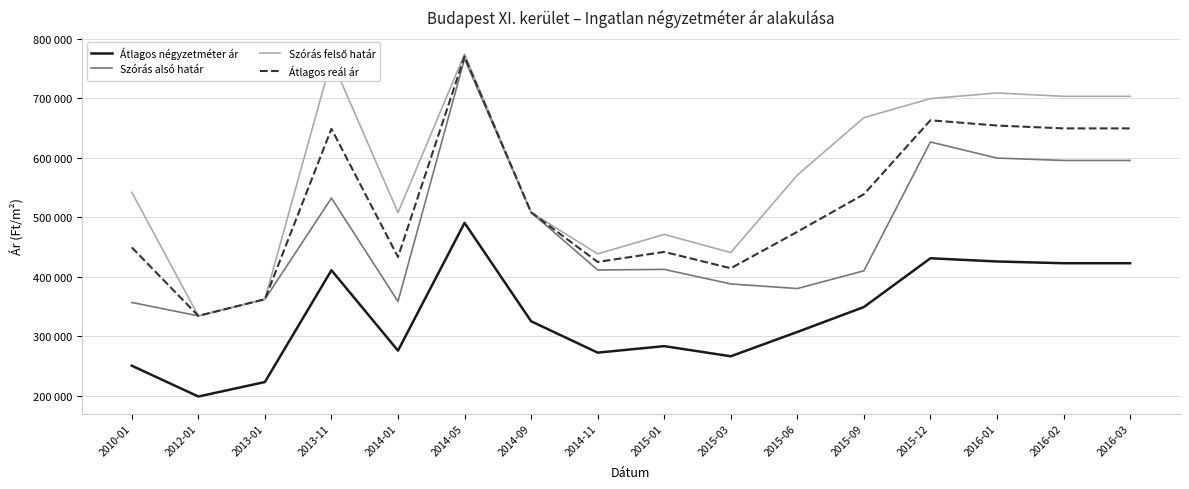

Reading left to right, transcribe all the data shown in this chart.

Átlagos négyzetméter ár: 250211	198344	222727	410845	275542	490555	325000	272197	283153	266062	306965	348913	430987	425562	422647	422647
Szórás alsó határ: 356629	334078	362026	532175	358372	766679	508231	411276	412277	387788	380039	409884	626618	599585	595551	595551
Szórás felső határ: 541909	334078	362026	765483	507756	774535	508231	438334	471087	440596	570941	667568	699676	709045	703473	703473
Átlagos reál ár: 449269	334078	362026	648829	433064	770607	508231	424805	441682	414192	475490	538726	663147	654315	649512	649512